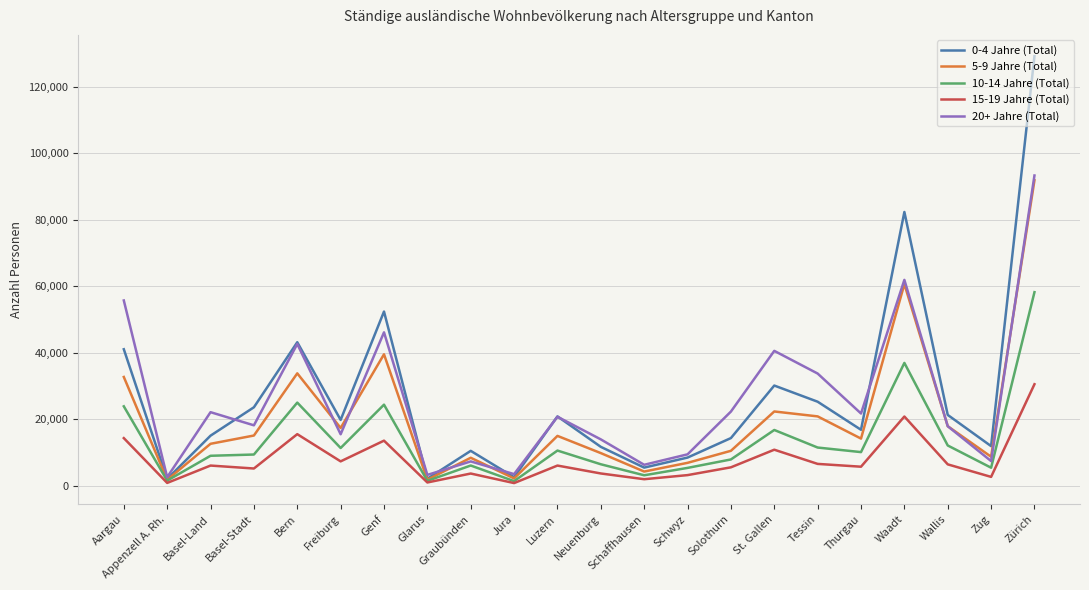

Between Basel-Stadt and Waadt, which series saw the biggest shift?

0-4 Jahre (Total)